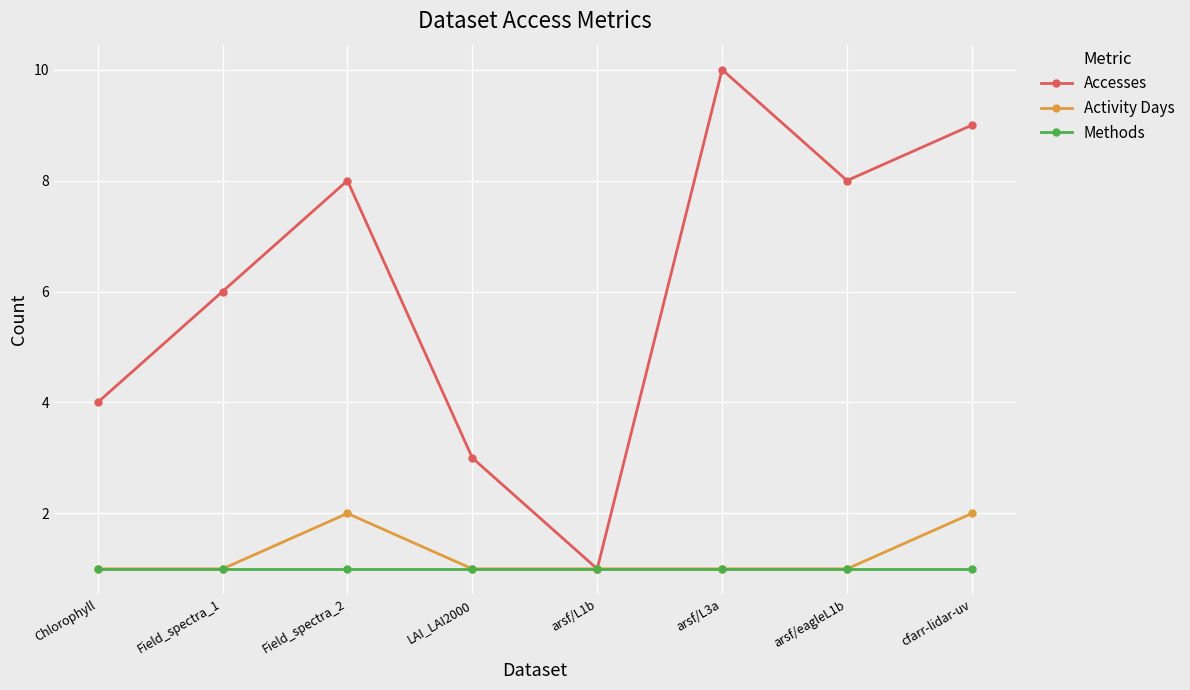

Read the Activity Days value at Chlorophyll.

1